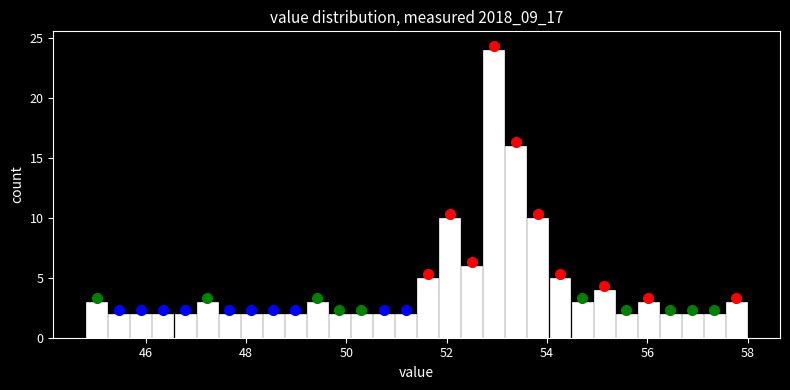

Around what value on the x-axis is the tallest bar? Give the approximate position of its centre, as read against the axis.

53.0